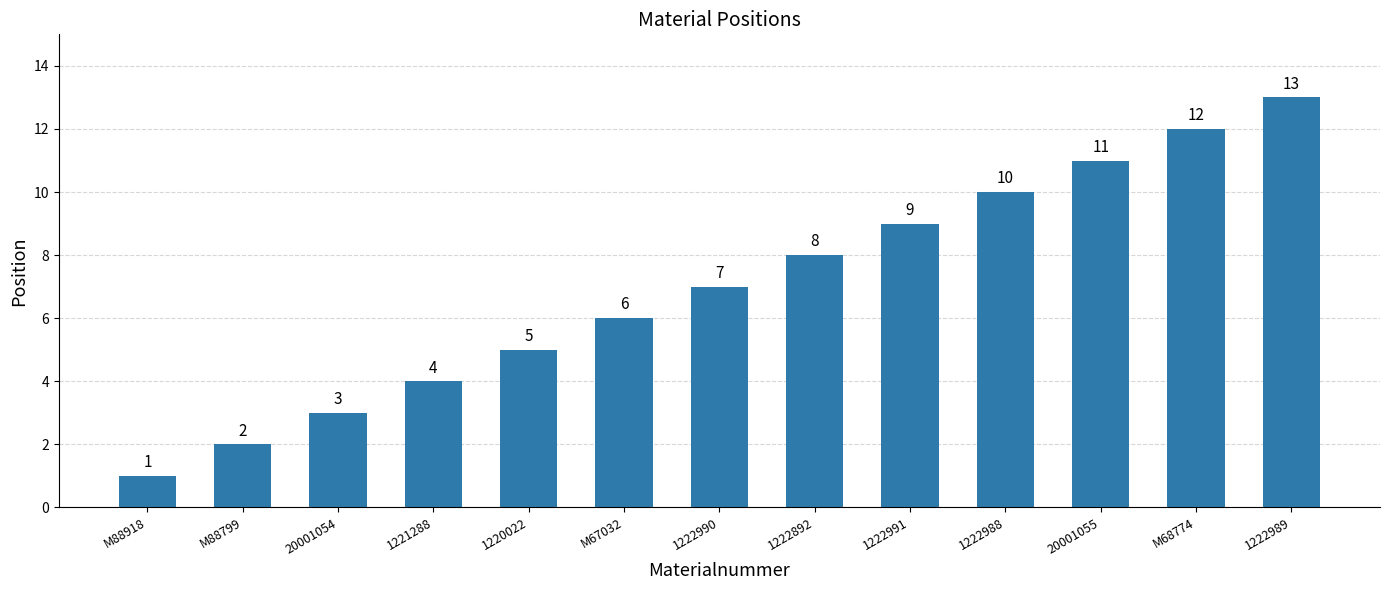

What is the change in value from M88799 to 1222991?

+7